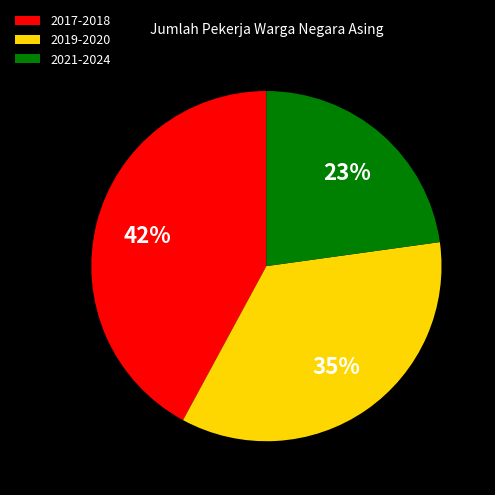

Which has a higher value, 2017-2018 or 2019-2020?

2017-2018